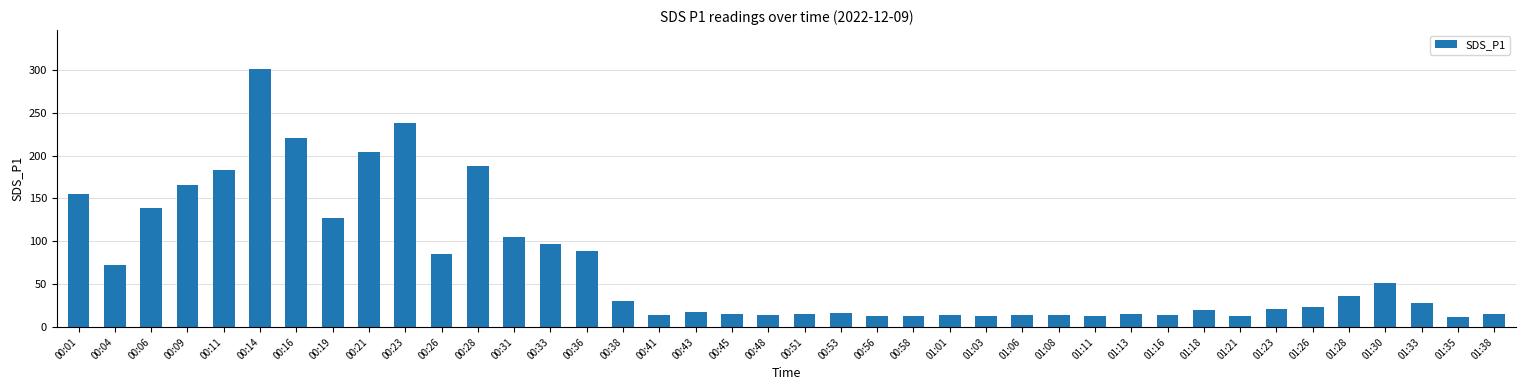

The value at 00:19 is 221.3. True or false?

False